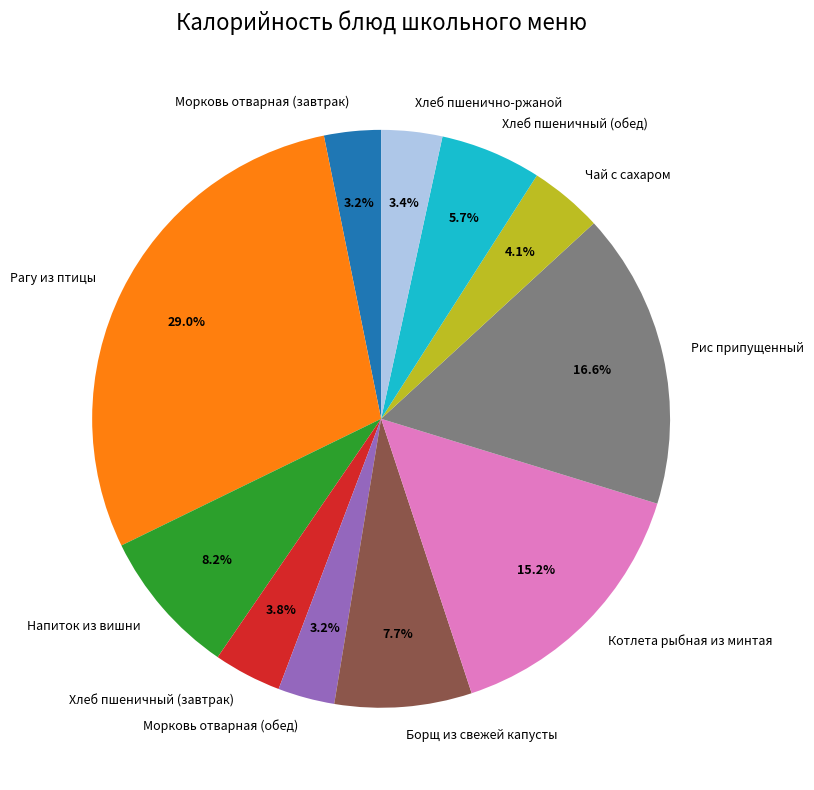

The Котлета рыбная из минтая slice represents 15% of the pie. True or false?

True